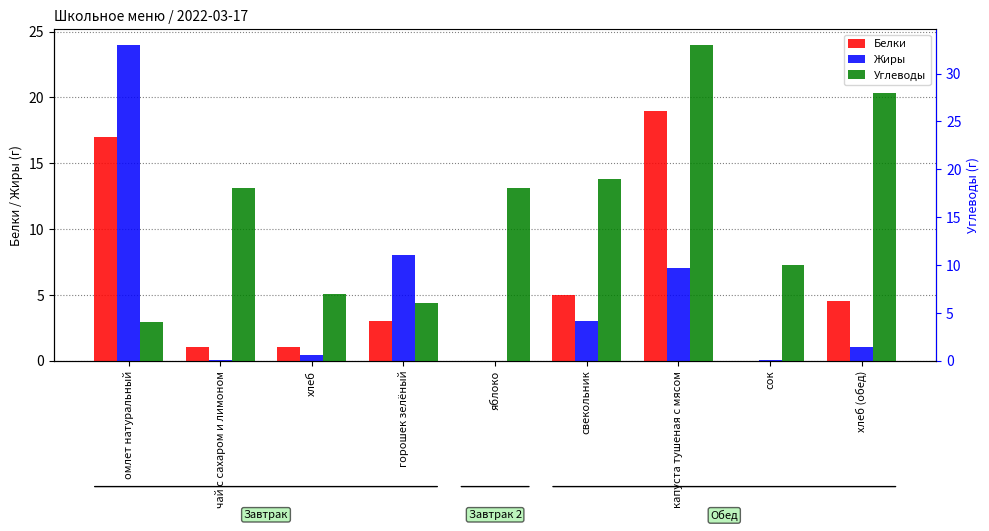

What position from the left is сок?

8